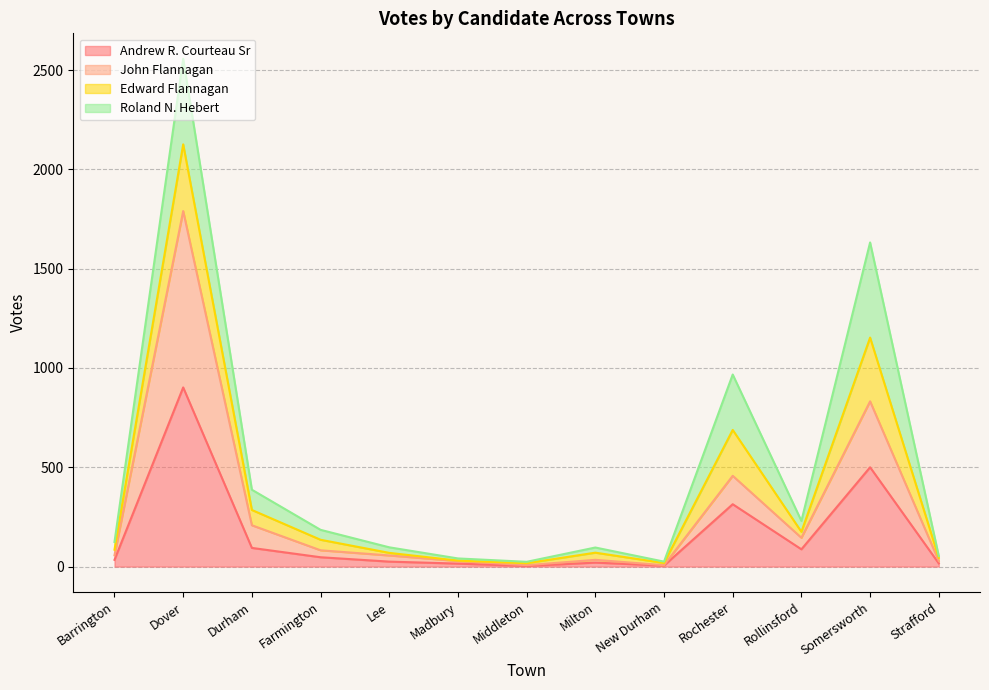

Which series has the widest spread of values?

John Flannagan